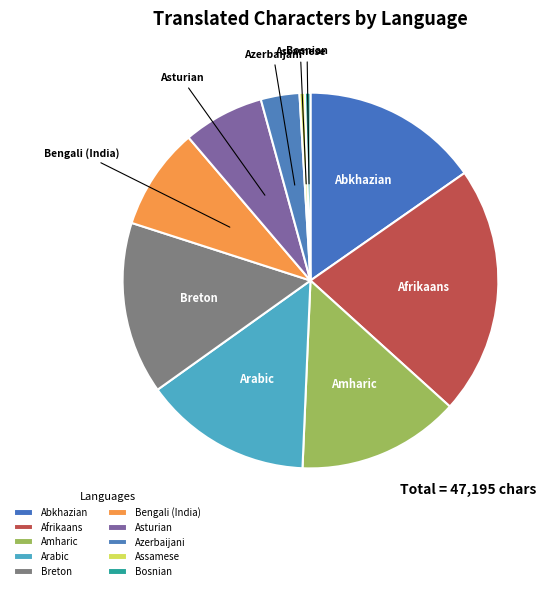

The Azerbaijani slice represents 18% of the pie. True or false?

False